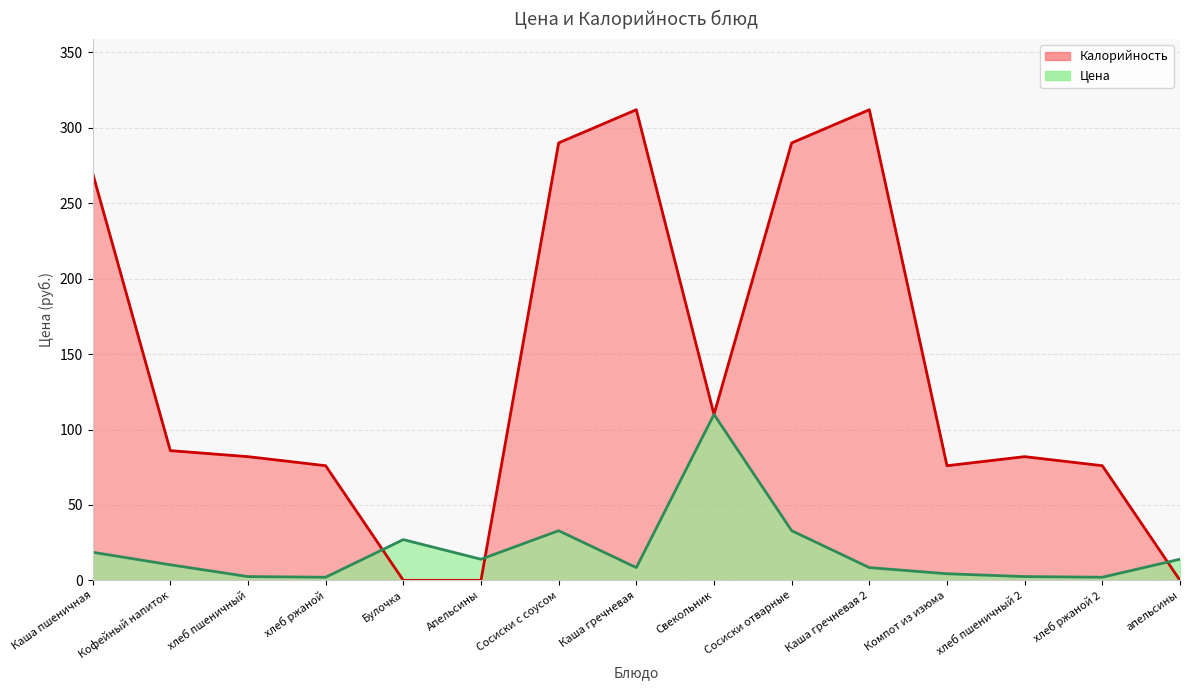

The Калорийность series shows 380.7 at Каша пшеничная. True or false?

False